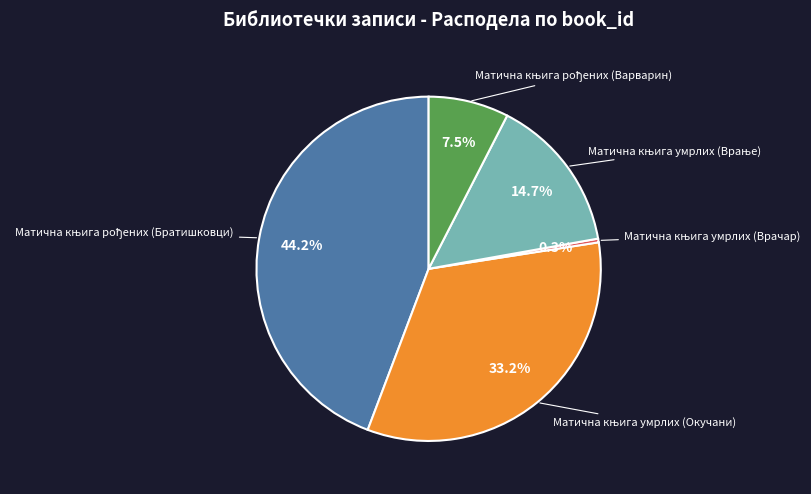

Is there any slice that represents more than half of the pie?

No